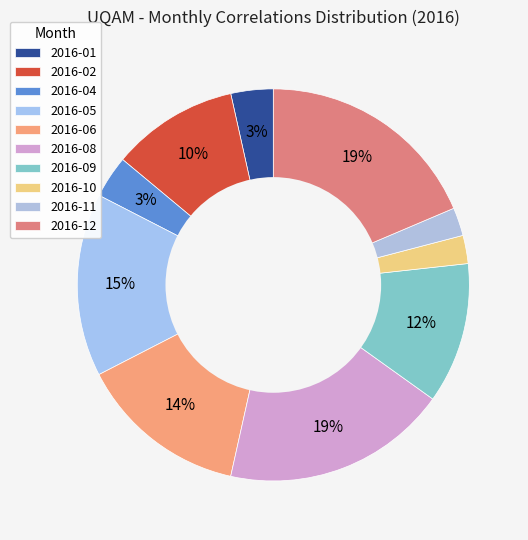

Is there a majority slice in this chart?

No